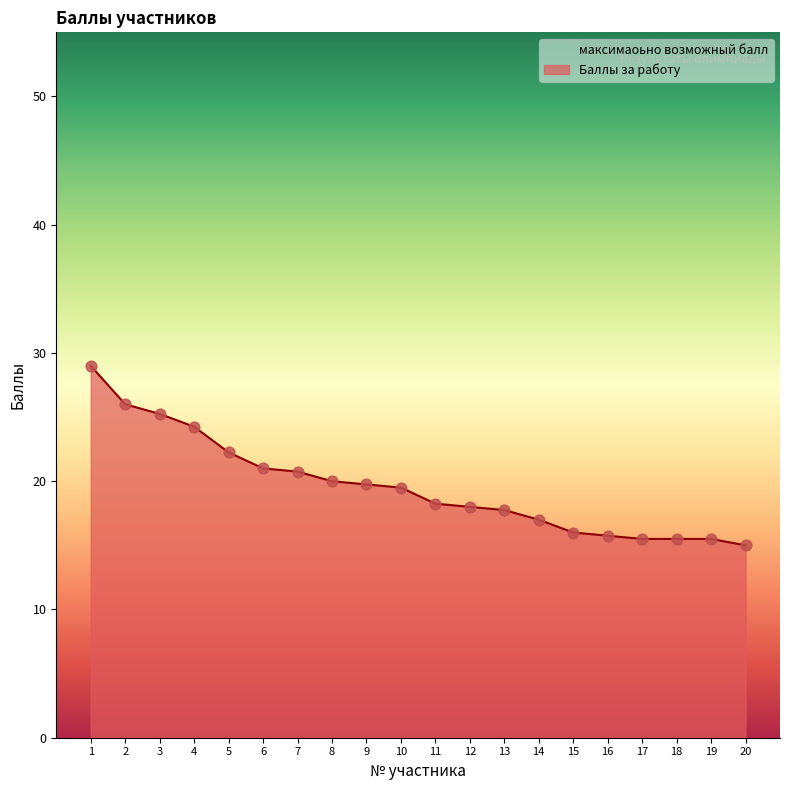

Between 2 and 11, which is larger?

2